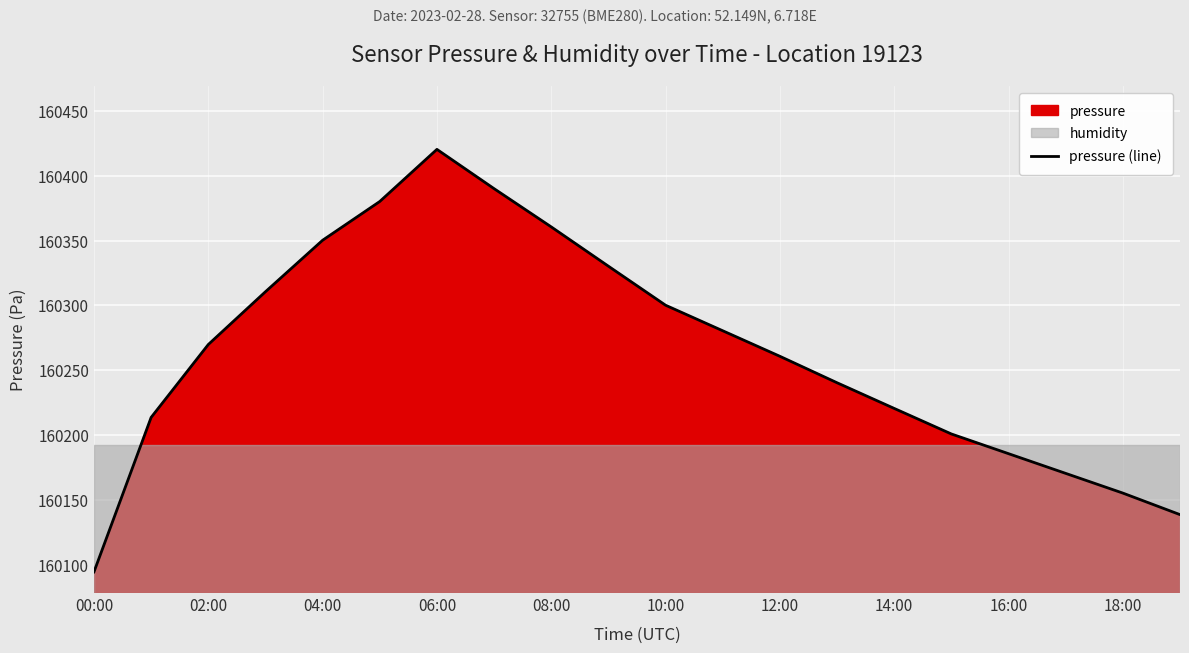

True or false: pressure (line) has a value of 160300.1 at 10:00.

True